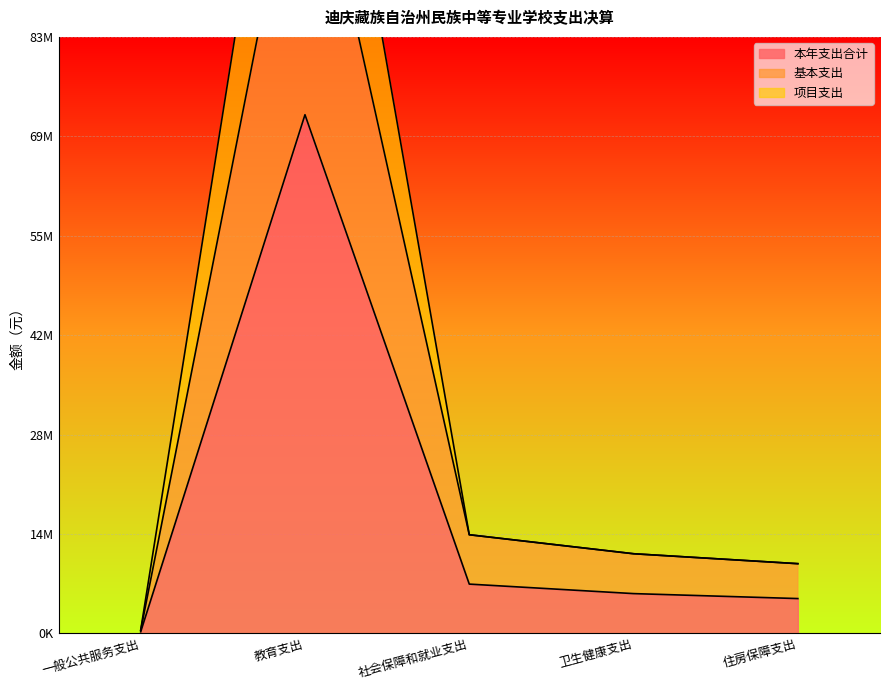

Reading left to right, extract all data points from this chart.

本年支出合计: 一般公共服务支出=233046.3	教育支出=72356203.7	社会保障和就业支出=6884741.4	卫生健康支出=5559610.8	住房保障支出=4867025.3
基本支出: 一般公共服务支出=413310.6	教育支出=116824018.8	社会保障和就业支出=13769482.9	卫生健康支出=11119221.5	住房保障支出=9734050.6
项目支出: 一般公共服务支出=466092.6	教育支出=144712407.3	社会保障和就业支出=13769482.9	卫生健康支出=11119221.5	住房保障支出=9734050.6